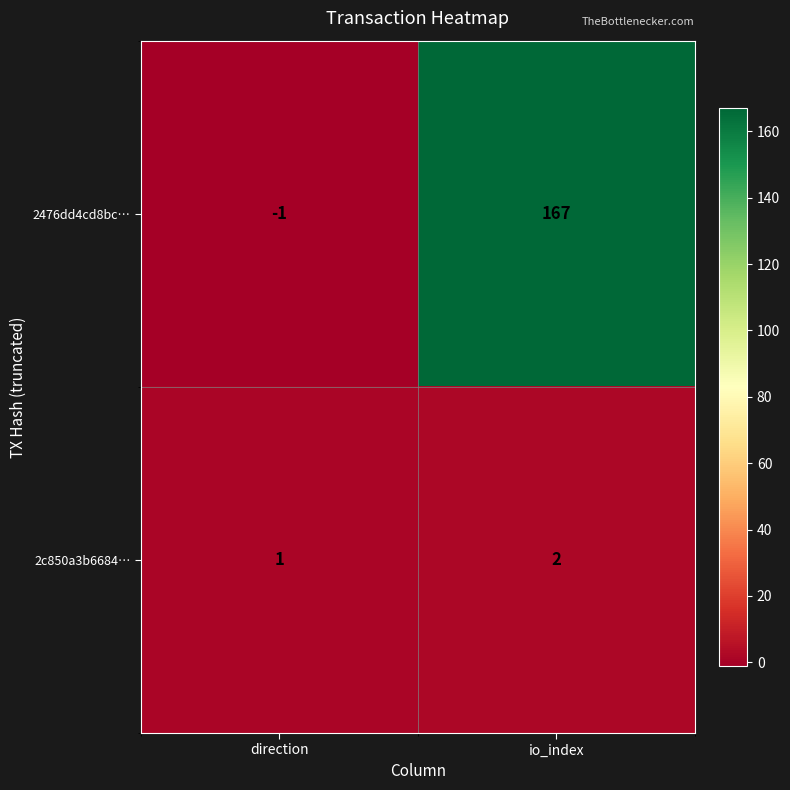

How many distinct data groups are displayed?

2